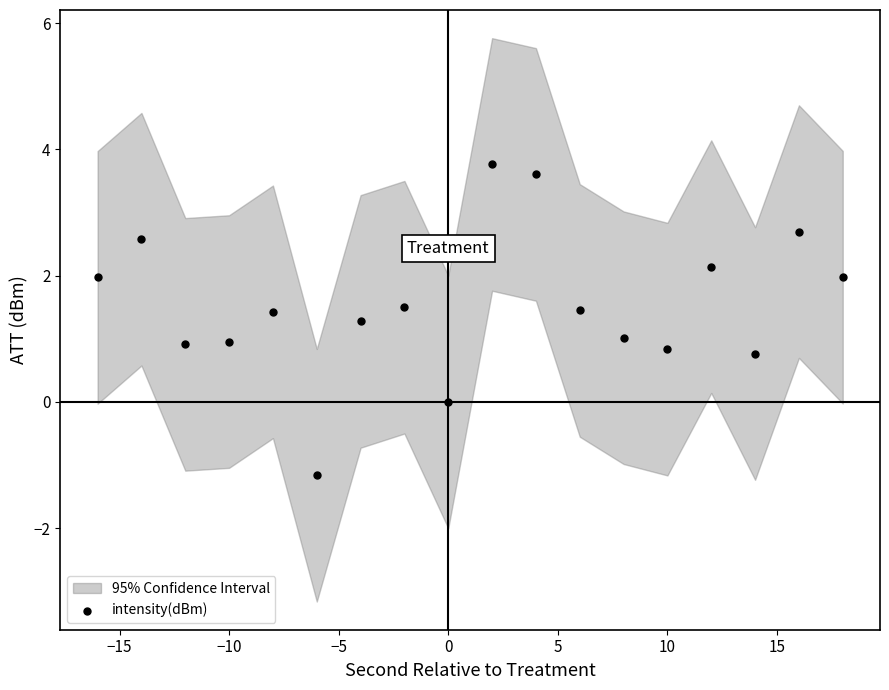

What is the range of Y values (max minus min)?

4.9